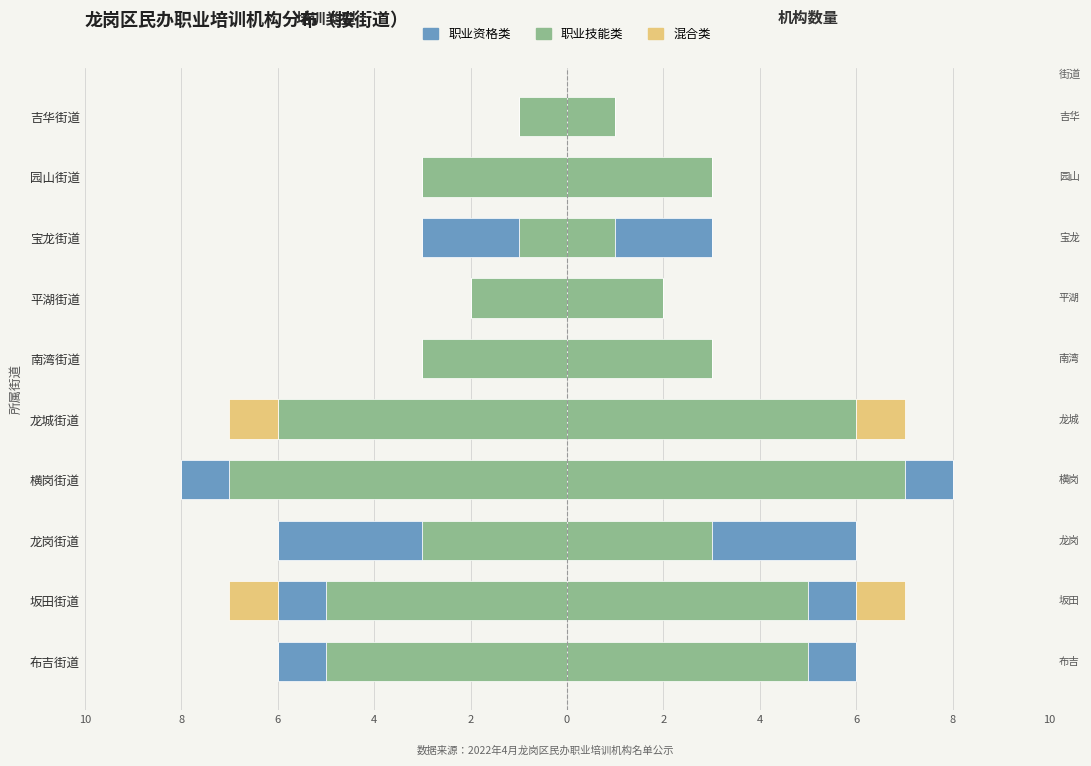

What is the value of the 职业资格类 bar at the 2nd from the left?

-1